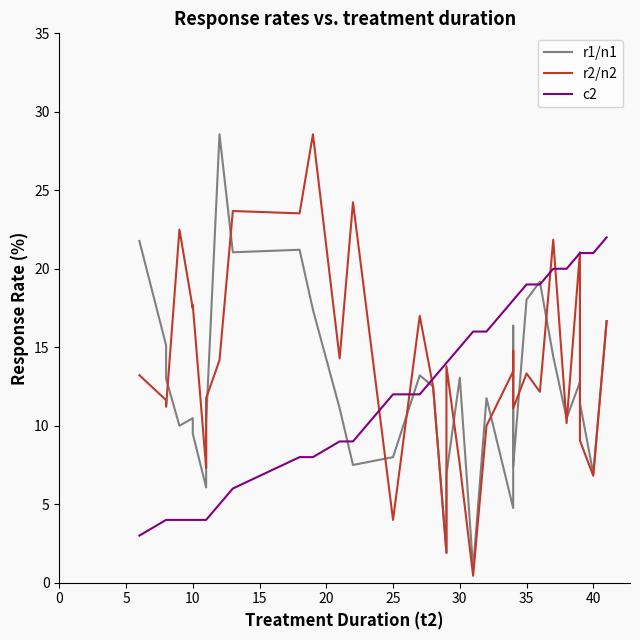

In r1/n1, how many points are higher than both neighbors (excluding endpoints)?

9